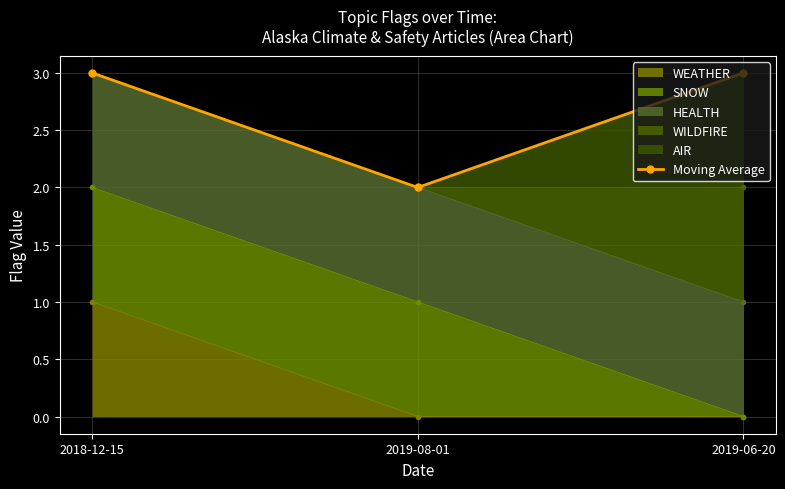

What value does the data have at 2018-12-15?

3